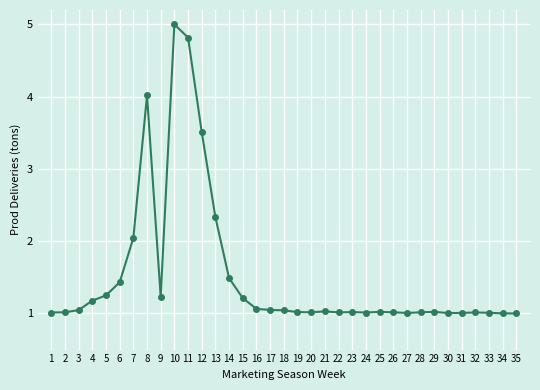

Which has a higher value, 3 or 11?

11